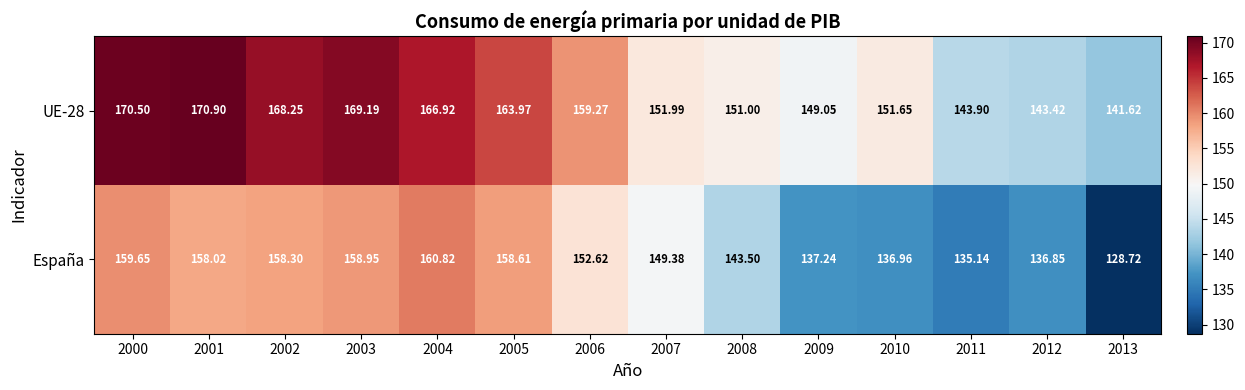

At how many categories does at least one series exceed 149?

11